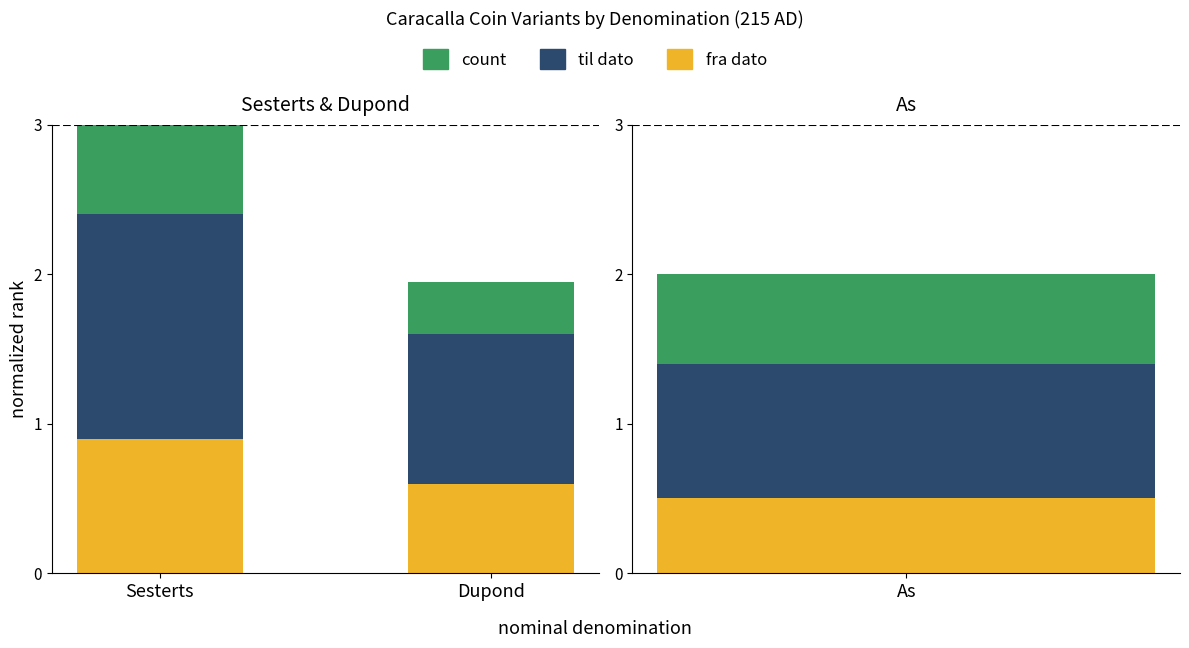

What is the label of the 1st bar from the left?

Sesterts